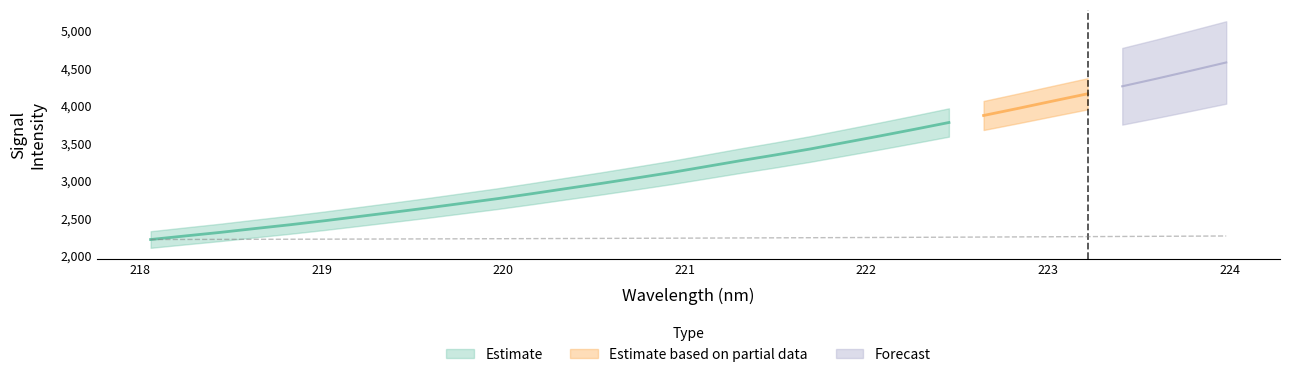

What is the label of the 12th point from the left?

220.1623